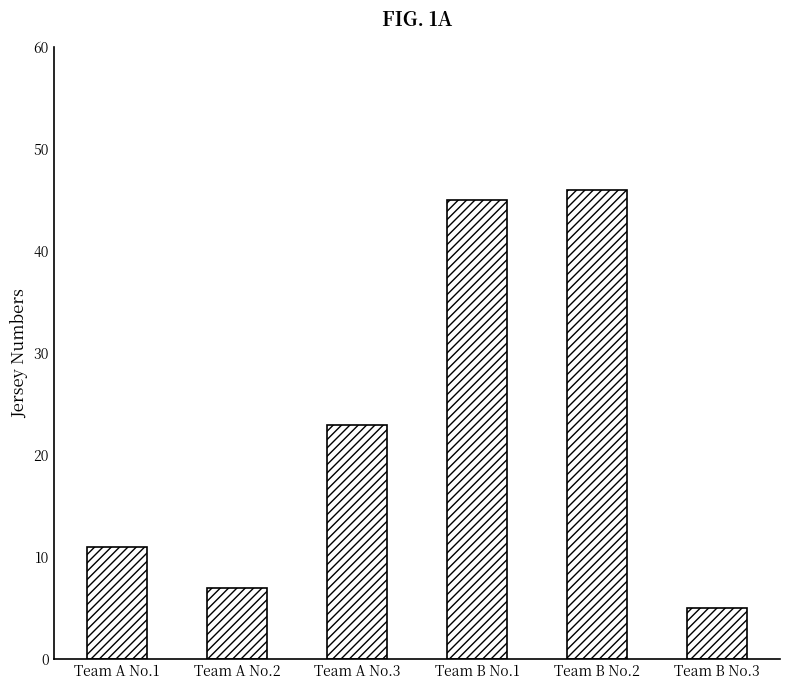

The chart shows a value of 5 at Team B No.3. True or false?

True